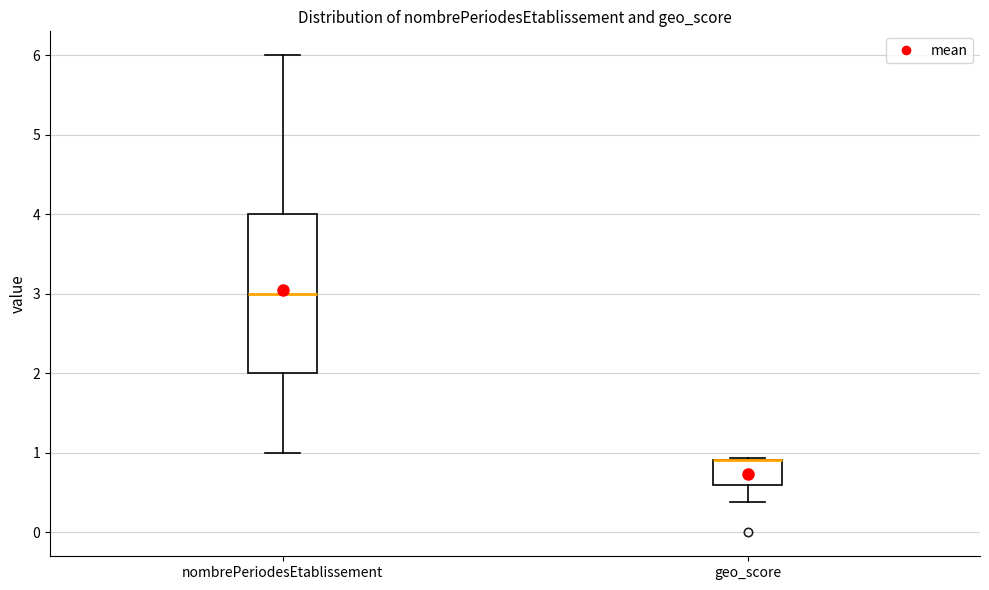

Which box is the tallest, from its lower edge to its upper edge?

nombrePeriodesEtablissement